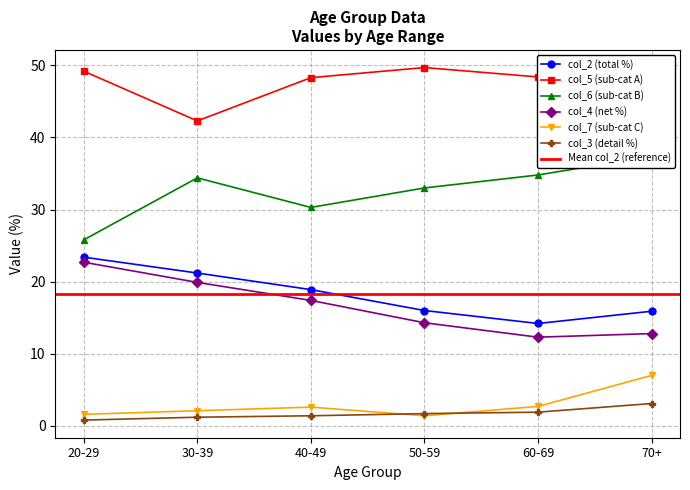

How many data points in col_3 are above 1?

5